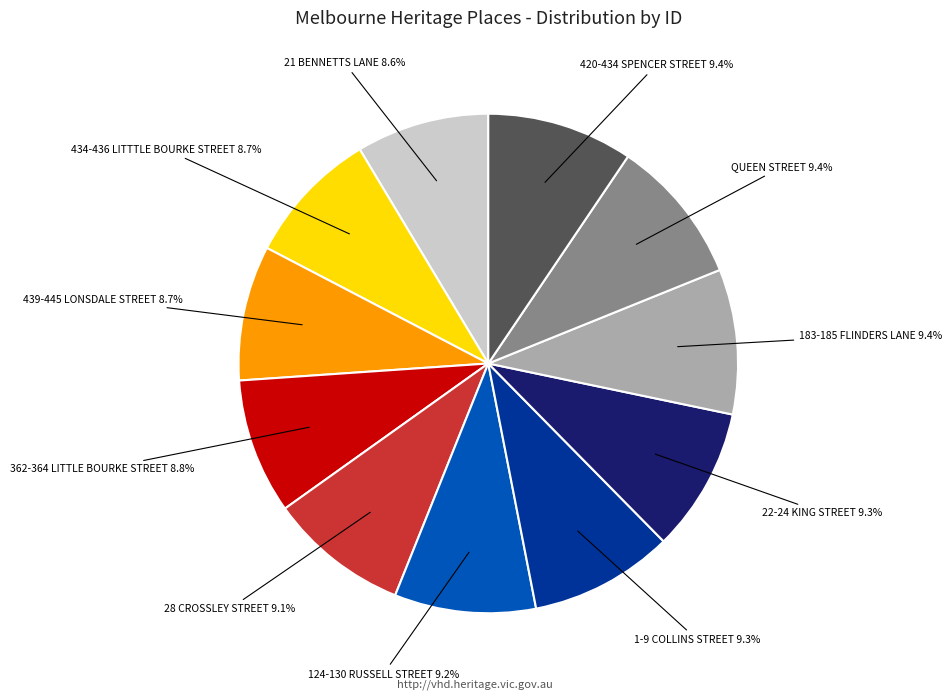

Is there any slice that represents more than half of the pie?

No